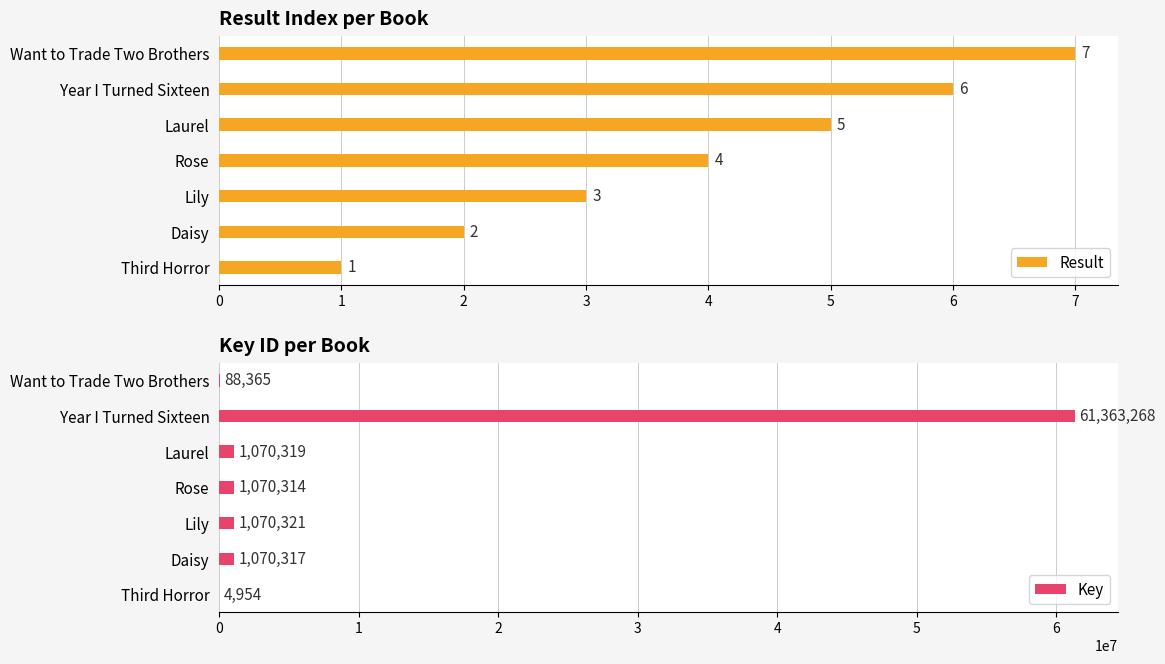

How many bars are there in each group?

2